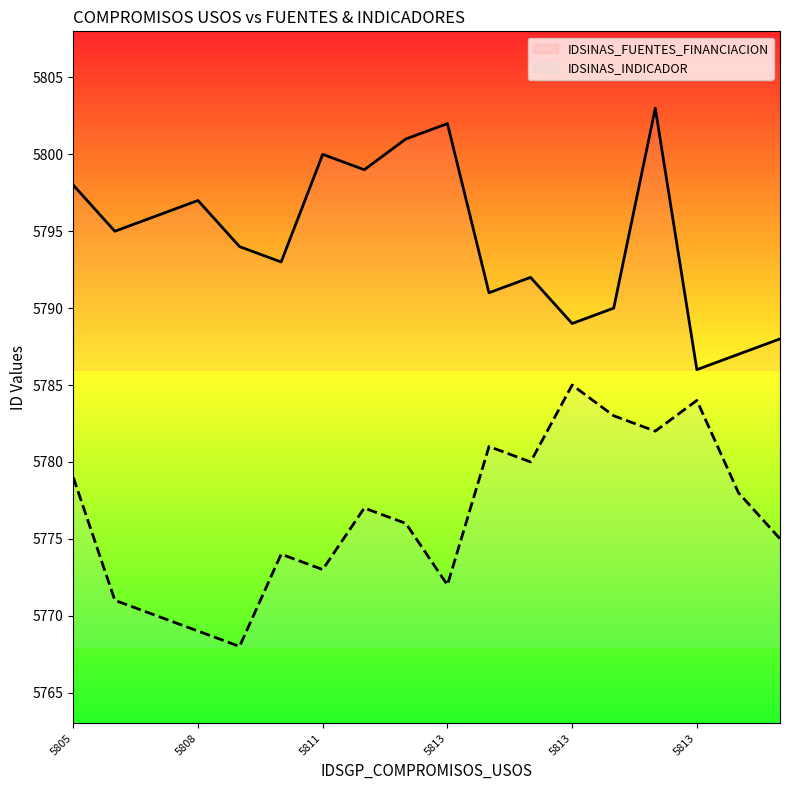

What are all the series names shown in the legend?

IDSINAS_FUENTES_FINANCIACION, IDSINAS_INDICADOR